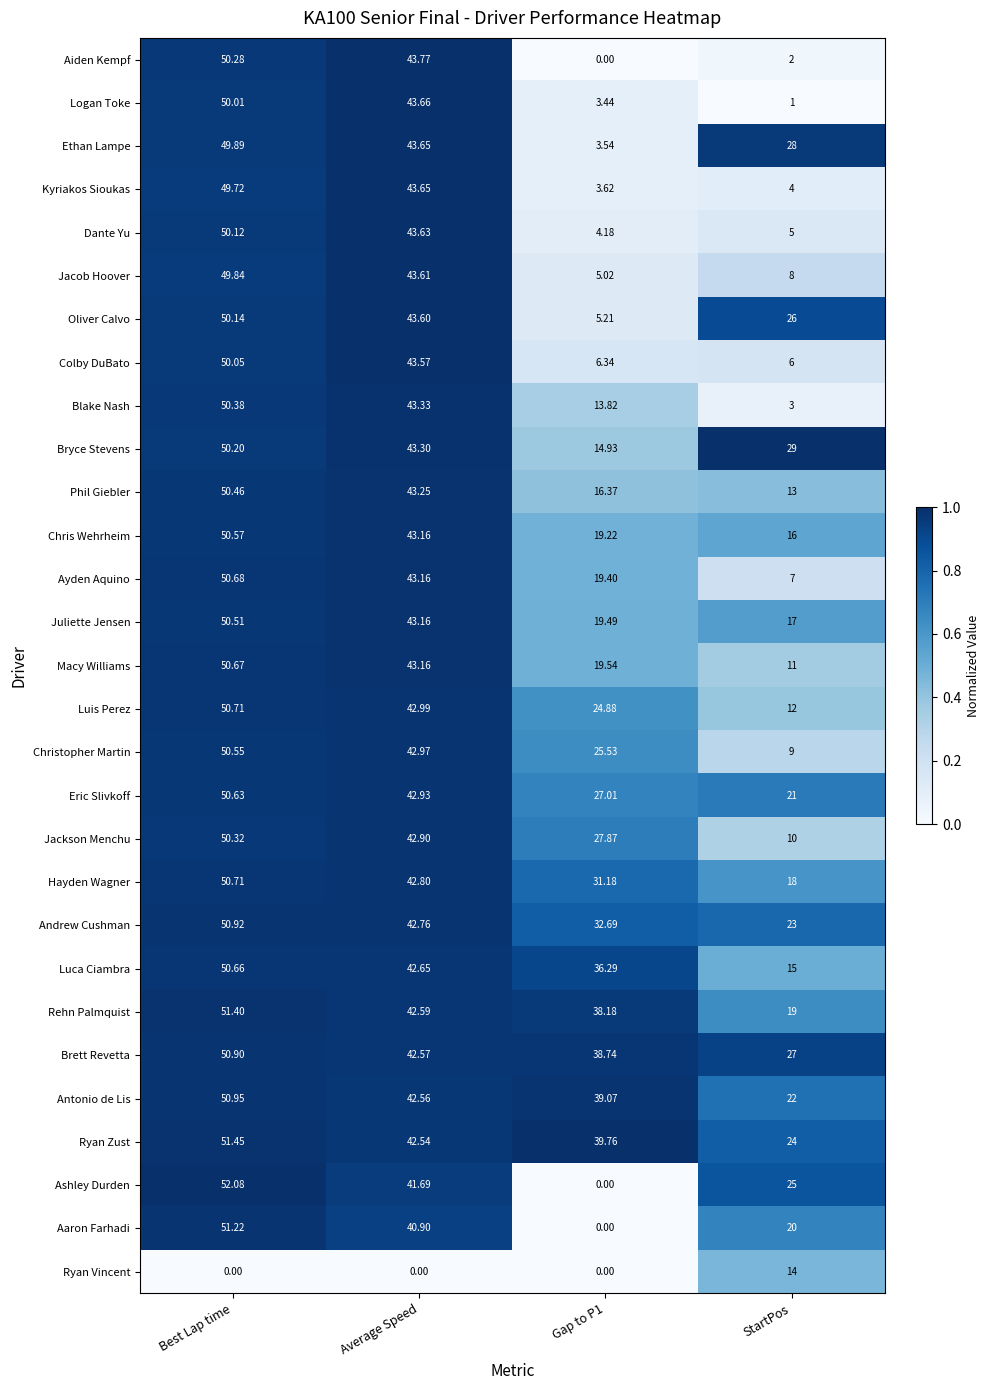

At how many categories does at least one series exceed 0?

4